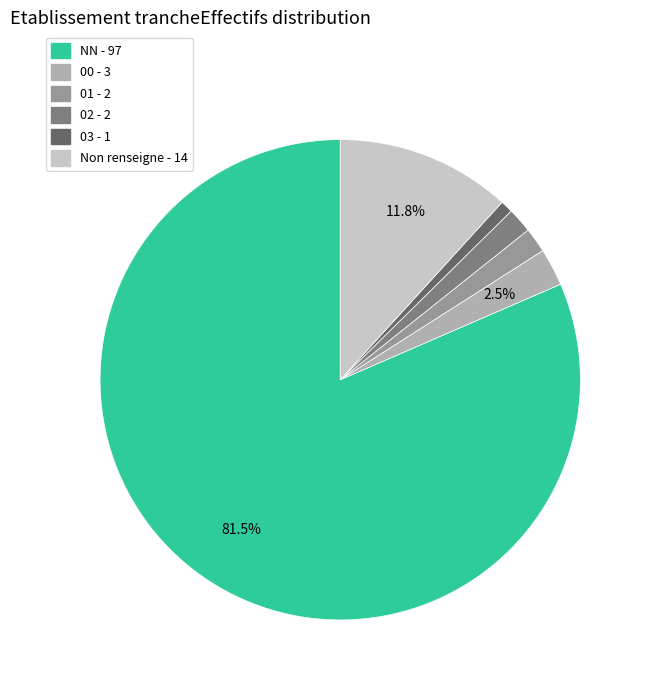

Is there any slice that represents more than half of the pie?

Yes